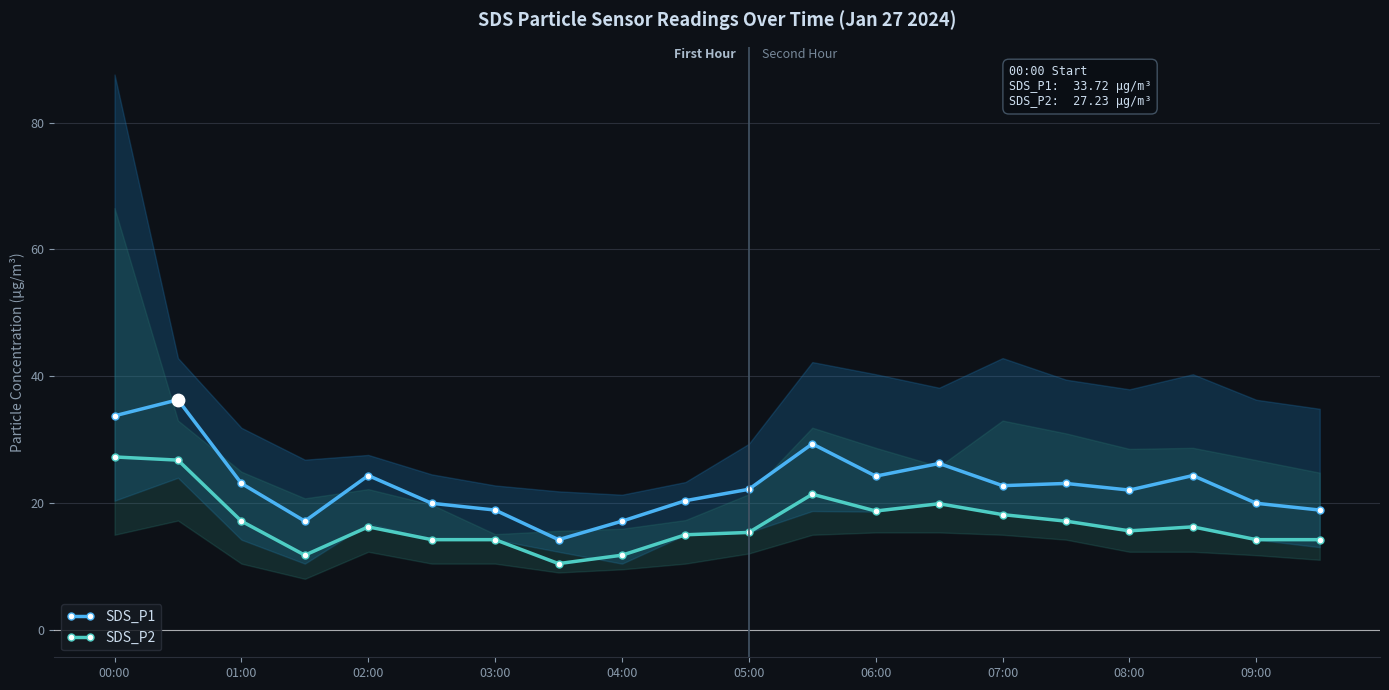

Which series has the largest total across all categories?

SDS_P1